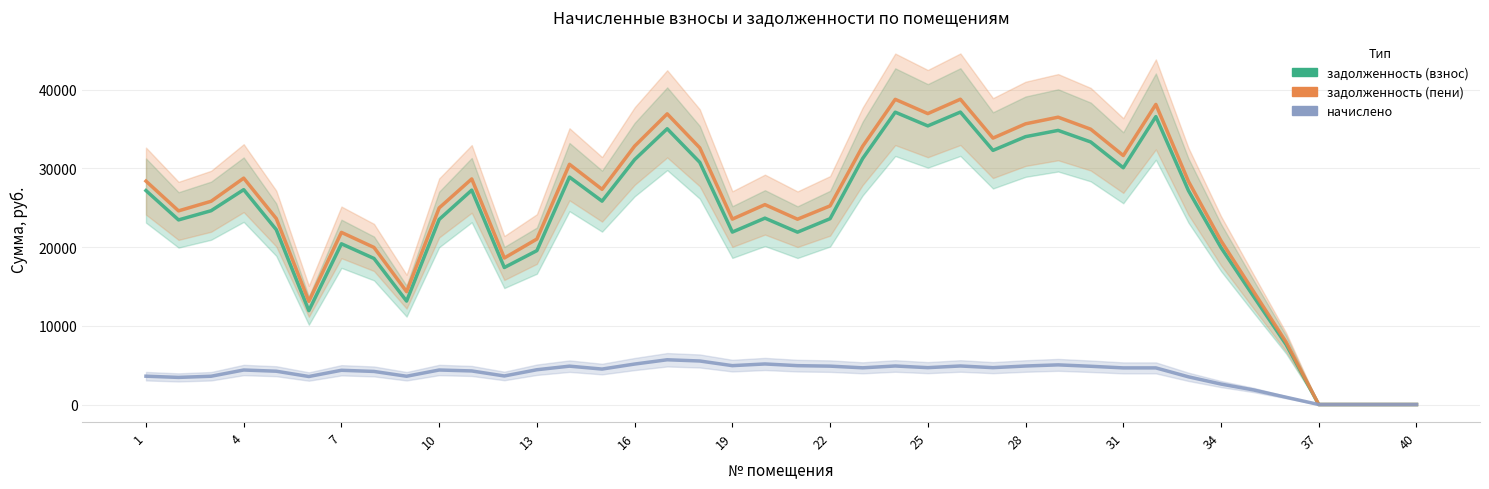

How many interior local valleys does the начислено series have?

9